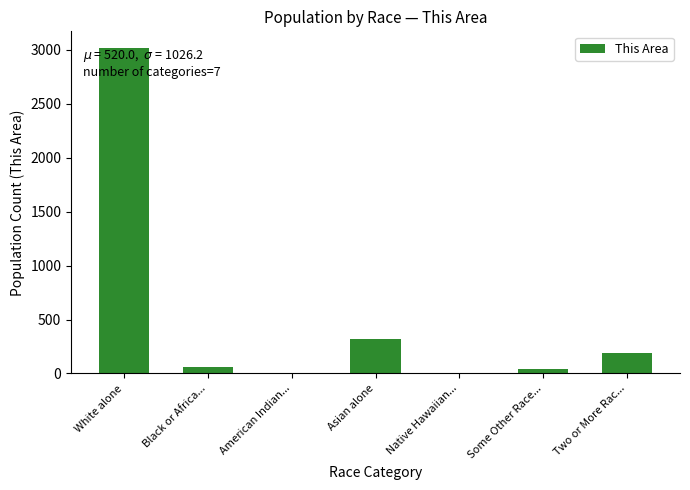

Where does the data first go above 60?

White alone